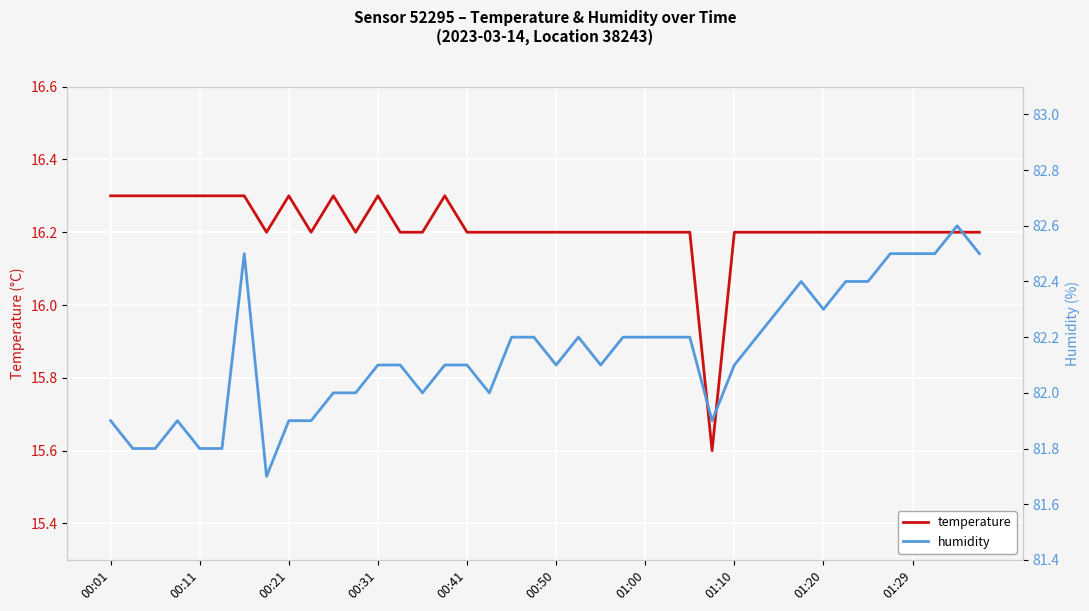

Which series has the largest total across all categories?

humidity